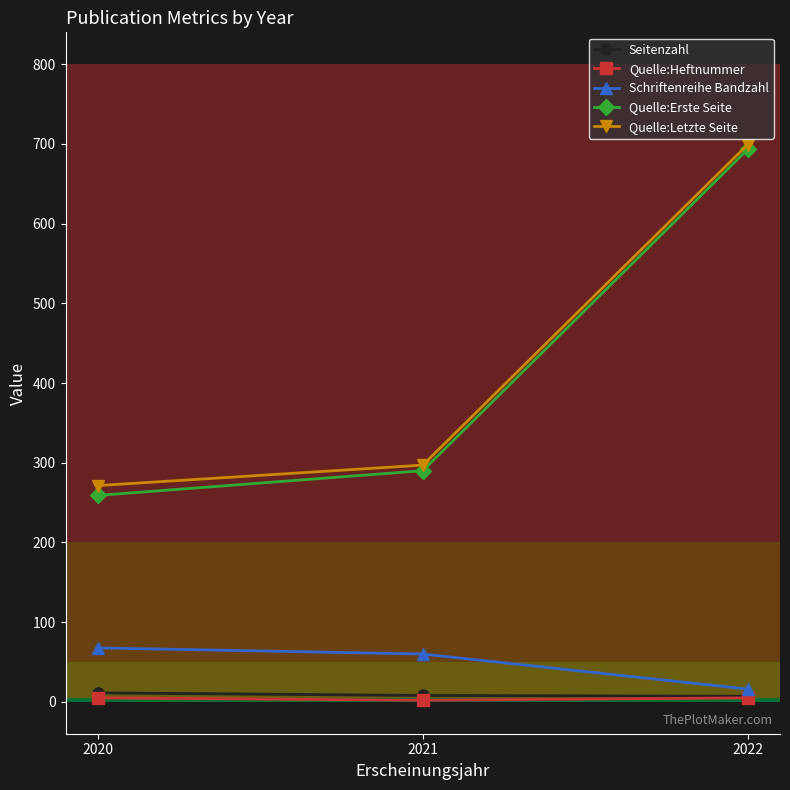

What is the value of the Quelle:Letzte Seite point at the 3rd from the left?

699.0